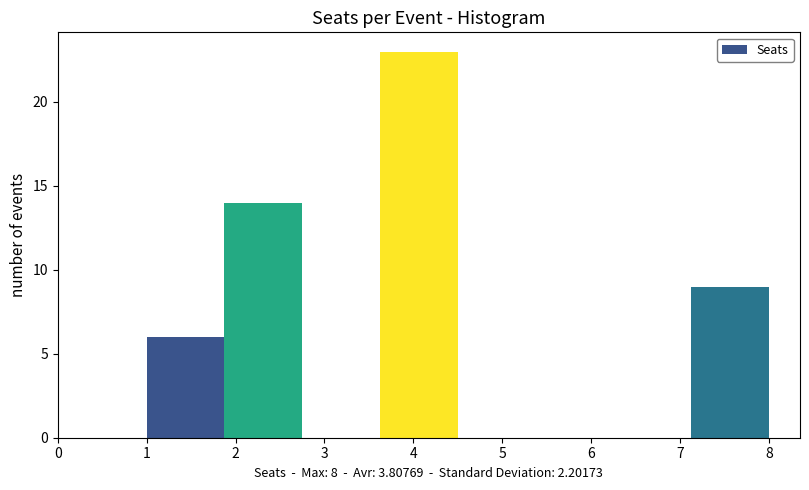

Over which range of the x-axis is the bar tallest?

3.6 to 4.5